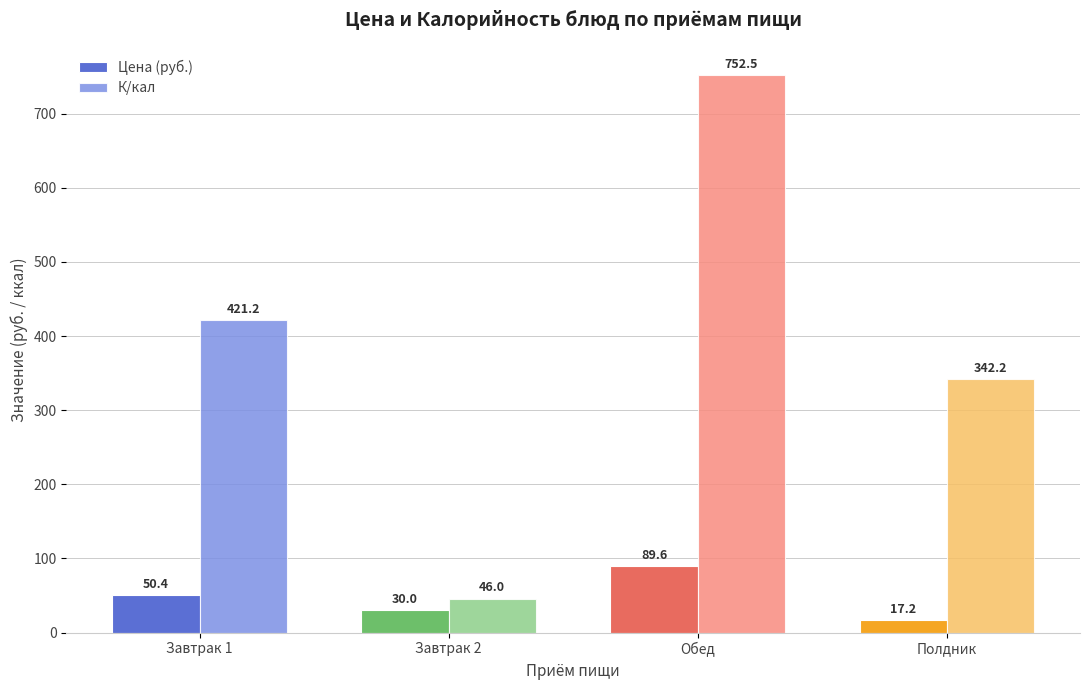

How many bars are there in total?

8